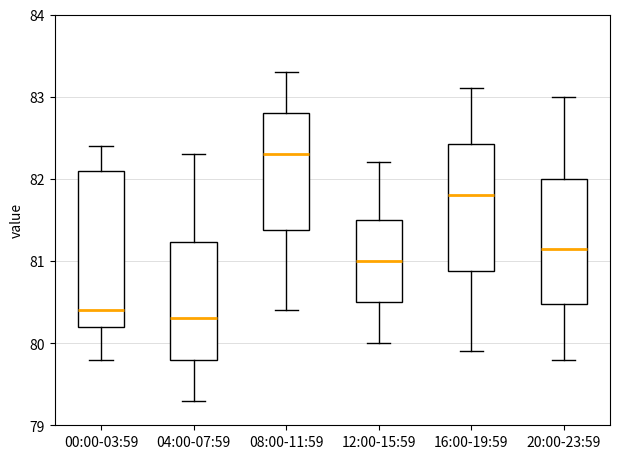

Reading left to right, transcribe this box plot: for each box, give where its median line is, the range the box spans, and where its two whiskers end, as read against the y-axis. The values are not printed on the chart, so give them approximately, as read against the axis.

00:00-03:59: median 80.4, box 80.2 to 82.1, whiskers 79.8 to 82.4
04:00-07:59: median 80.3, box 79.8 to 81.2, whiskers 79.3 to 82.3
08:00-11:59: median 82.3, box 81.4 to 82.8, whiskers 80.4 to 83.3
12:00-15:59: median 81.0, box 80.5 to 81.5, whiskers 80.0 to 82.2
16:00-19:59: median 81.8, box 80.9 to 82.4, whiskers 79.9 to 83.1
20:00-23:59: median 81.2, box 80.5 to 82.0, whiskers 79.8 to 83.0